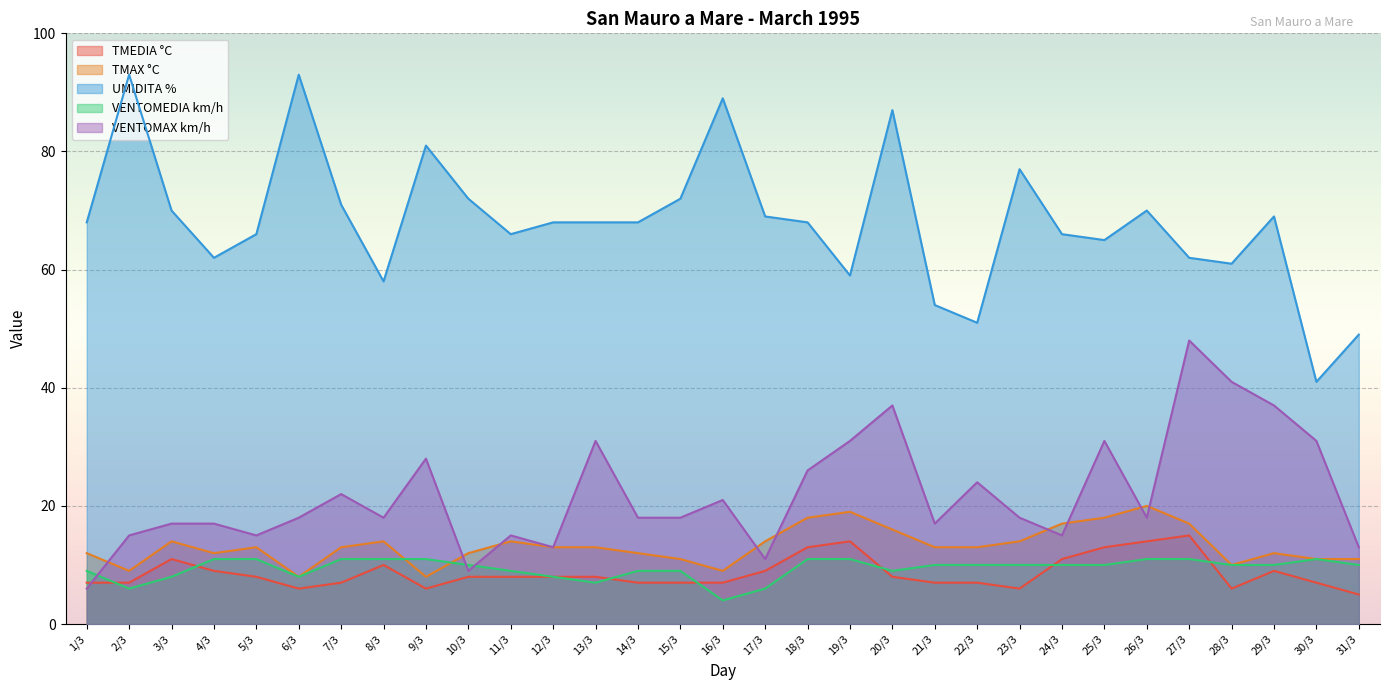

Does the chart display data point markers on the line(s)?

No